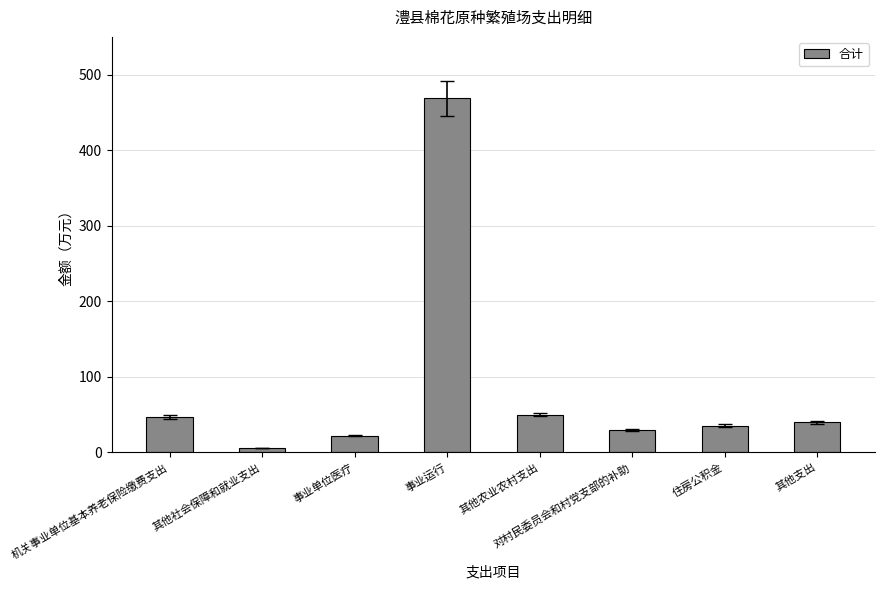

What is the sum of the values at 其他农业农村支出 and 事业单位医疗?

72.1